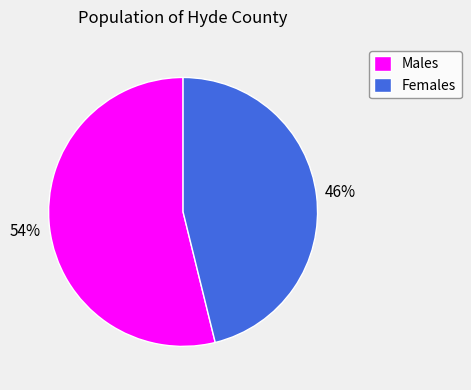

Rank the categories by value from lowest to highest.

Females, Males